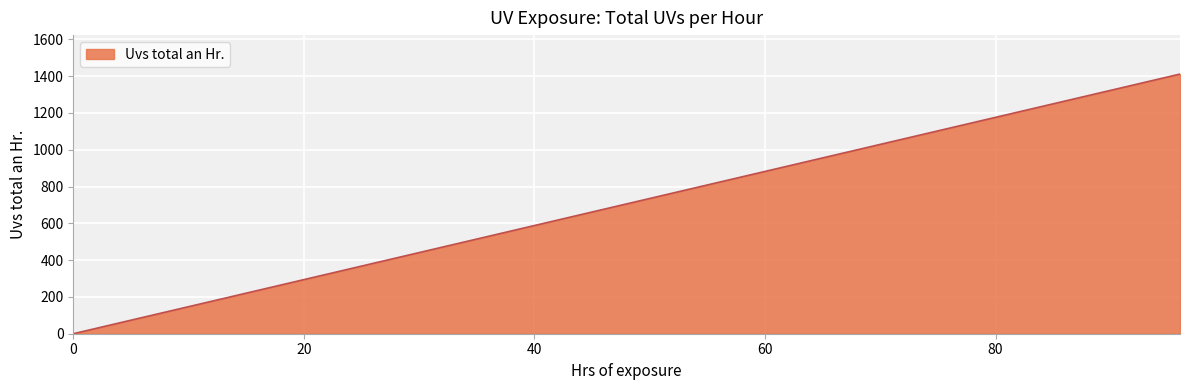

What is the difference between the second highest and minimum values?

1058.4